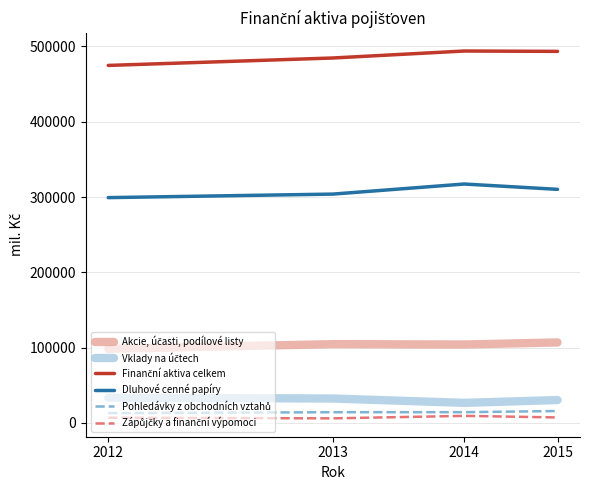

What is the greatest value displayed?

493897